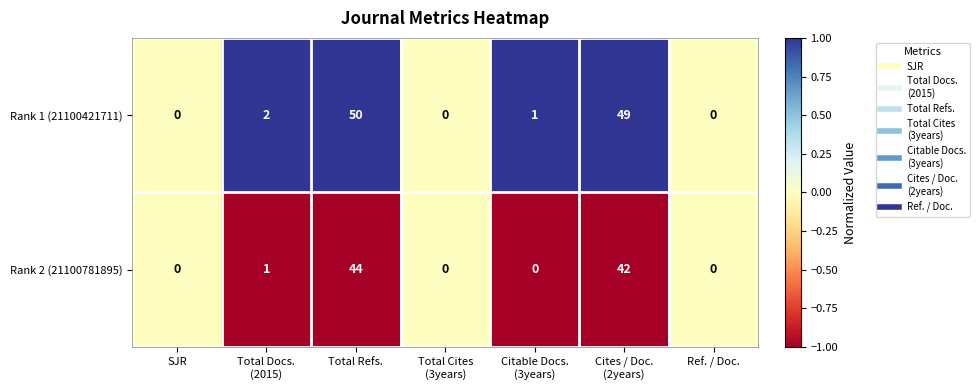

What is the maximum value shown in the chart?

50